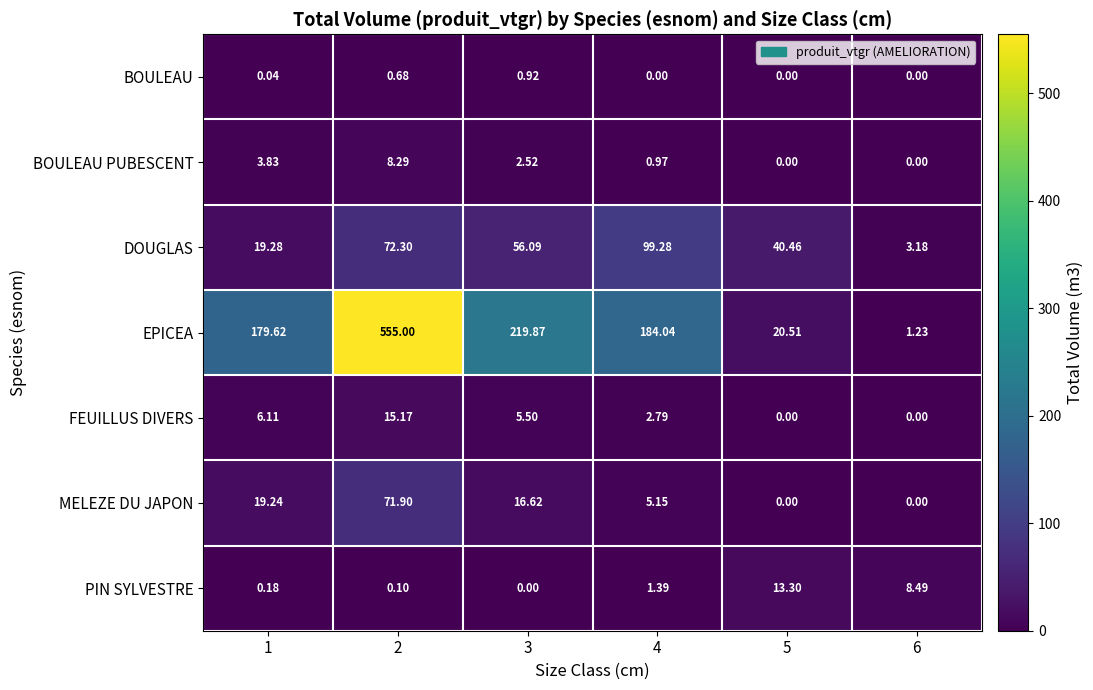

Which series has the widest spread of values?

EPICEA